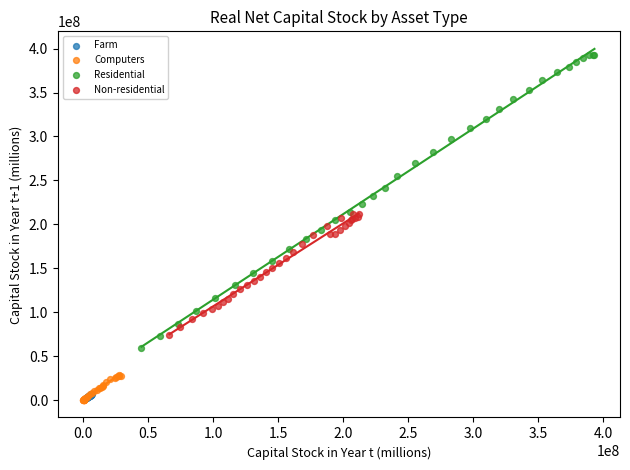

Which series reaches the maximum Y coordinate?

Residential